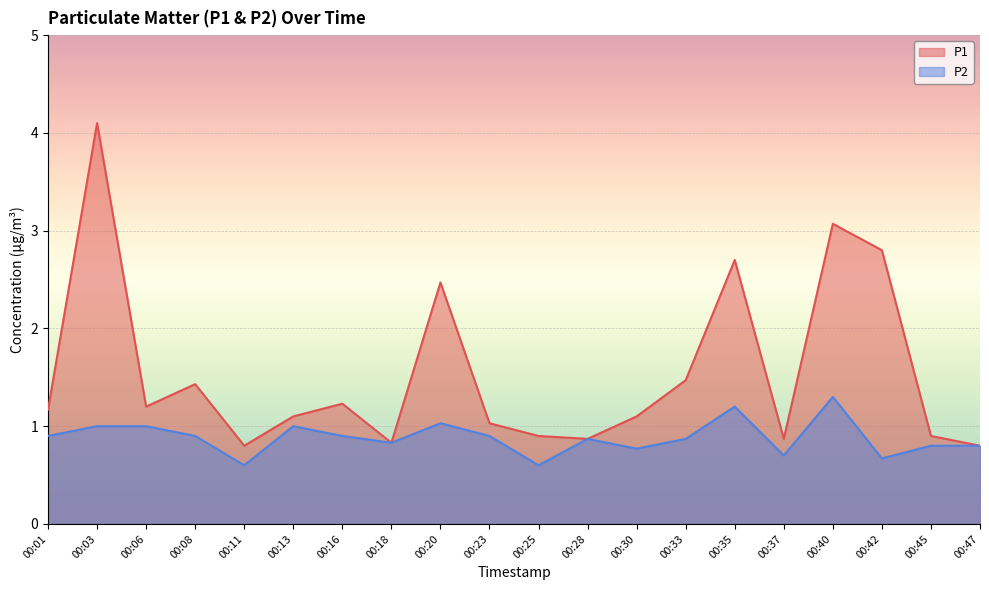

At which category is the sum across all series the highest?

00:03